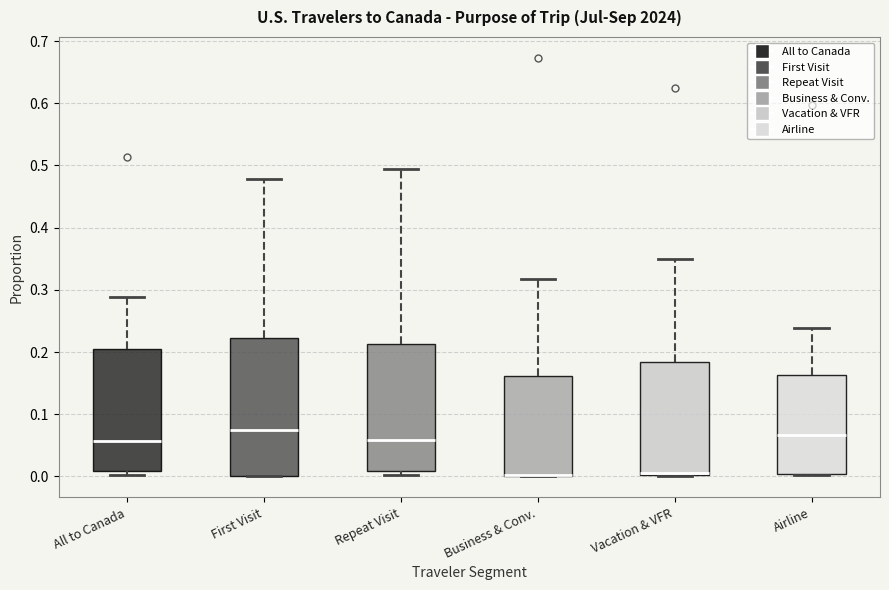

Reading left to right, transcribe this box plot: for each box, give where its median line is, the range the box spans, and where its two whiskers end, as read against the y-axis. The values are not printed on the chart, so give them approximately, as read against the axis.

All to Canada: median 0.06, box 0.01 to 0.21, whiskers 0.00 to 0.29
First Visit: median 0.07, box 0.00 to 0.22, whiskers 0.00 to 0.48
Repeat Visit: median 0.06, box 0.01 to 0.21, whiskers 0.00 to 0.50
Business & Conv.: median 0.00 (drawn on the box's lower edge), box 0.00 to 0.16, whiskers 0.00 to 0.32
Vacation & VFR: median 0.01, box 0.00 to 0.18, whiskers 0.00 to 0.35
Airline: median 0.07, box 0.00 to 0.16, whiskers 0.00 to 0.24